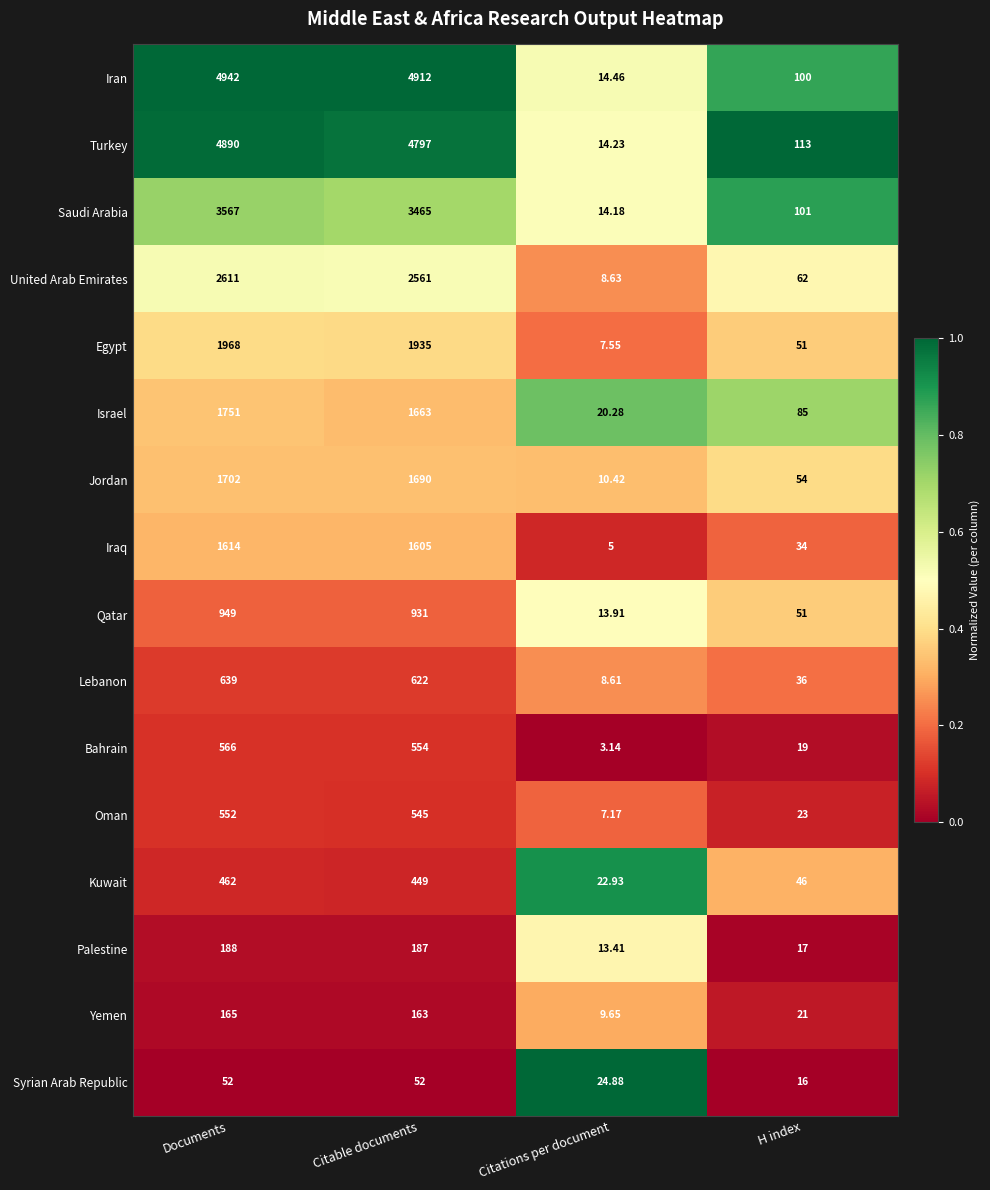

List the series in order of their peak value, highest first.

Iran, Turkey, Saudi Arabia, United Arab Emirates, Egypt, Israel, Jordan, Iraq, Qatar, Lebanon, Bahrain, Oman, Kuwait, Palestine, Yemen, Syrian Arab Republic